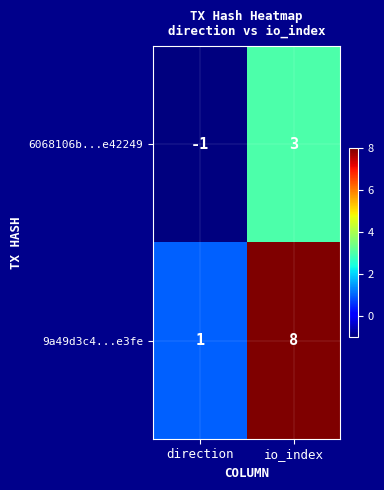

What is the difference between the maximum and minimum values in the 6068106b...e42249 series?

4